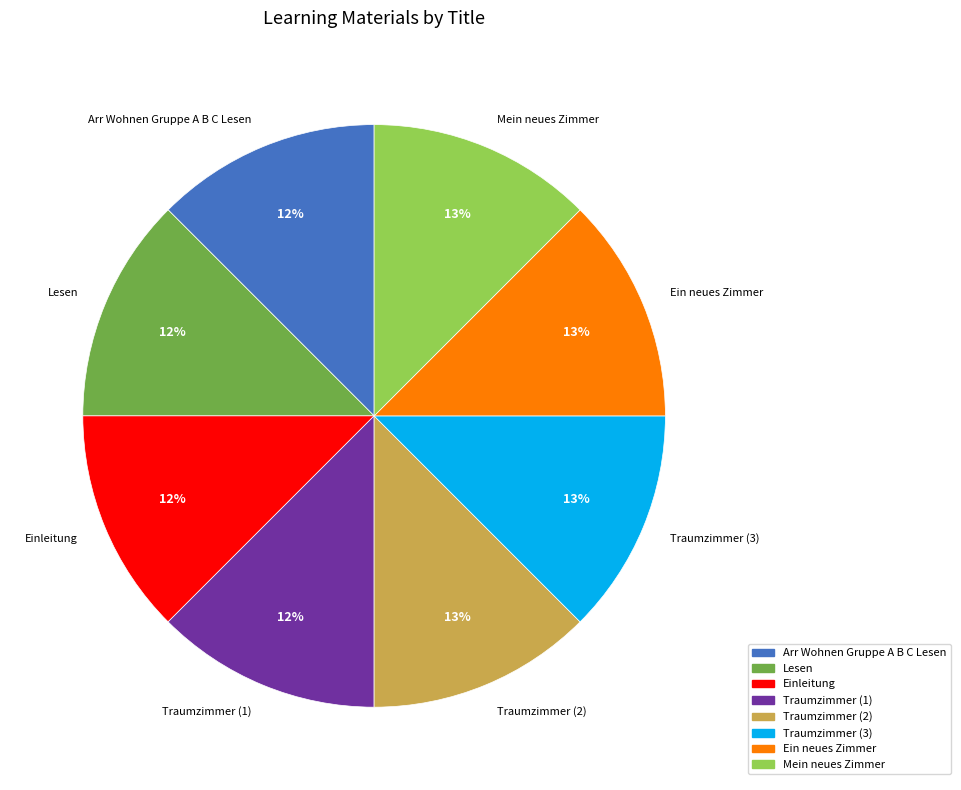

Does any single category account for the majority?

No